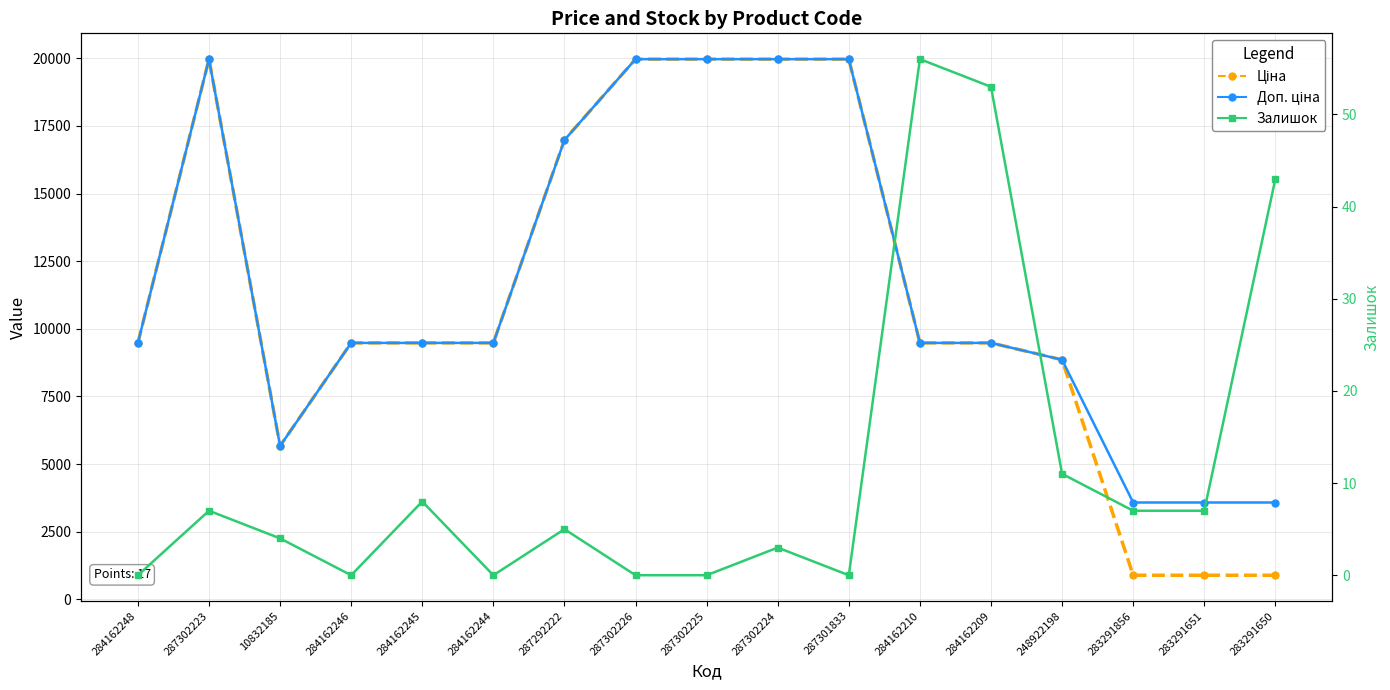

Reading left to right, what are all the values shown in this chart?

Ціна: 284162248=9480.1	287302223=19964.2	10832185=5673.8	284162246=9480.1	284162245=9480.1	284162244=9480.1	287292222=16976.3	287302226=19964.2	287302225=19964.2	287302224=19964.2	287301833=19964.2	284162210=9480.1	284162209=9480.1	248922198=8856.7	283291856=895.9	283291651=895.9	283291650=895.9
Доп. ціна: 284162248=9480.1	287302223=19964.2	10832185=5673.8	284162246=9480.1	284162245=9480.1	284162244=9480.1	287292222=16976.3	287302226=19964.2	287302225=19964.2	287302224=19964.2	287301833=19964.2	284162210=9480.1	284162209=9480.1	248922198=8856.7	283291856=3583.6	283291651=3583.6	283291650=3583.6
Залишок: 284162248=0.0	287302223=7.0	10832185=4.0	284162246=0.0	284162245=8.0	284162244=0.0	287292222=5.0	287302226=0.0	287302225=0.0	287302224=3.0	287301833=0.0	284162210=56.0	284162209=53.0	248922198=11.0	283291856=7.0	283291651=7.0	283291650=43.0